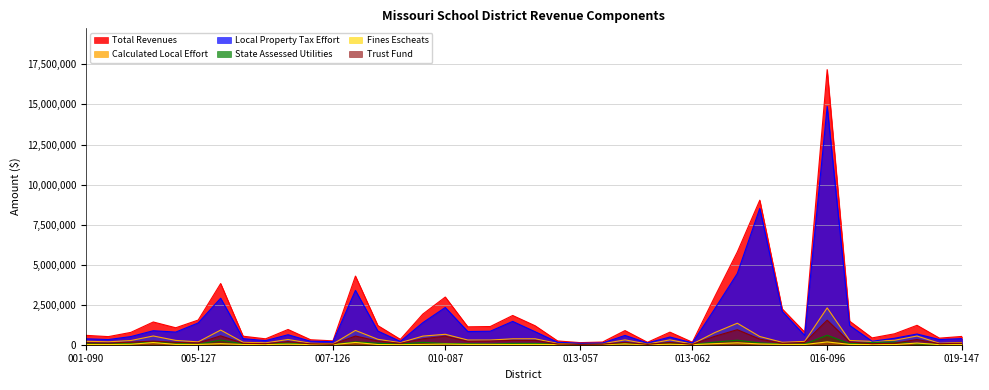

What is the difference between the highest and lowest values at 007-122?

356439.5